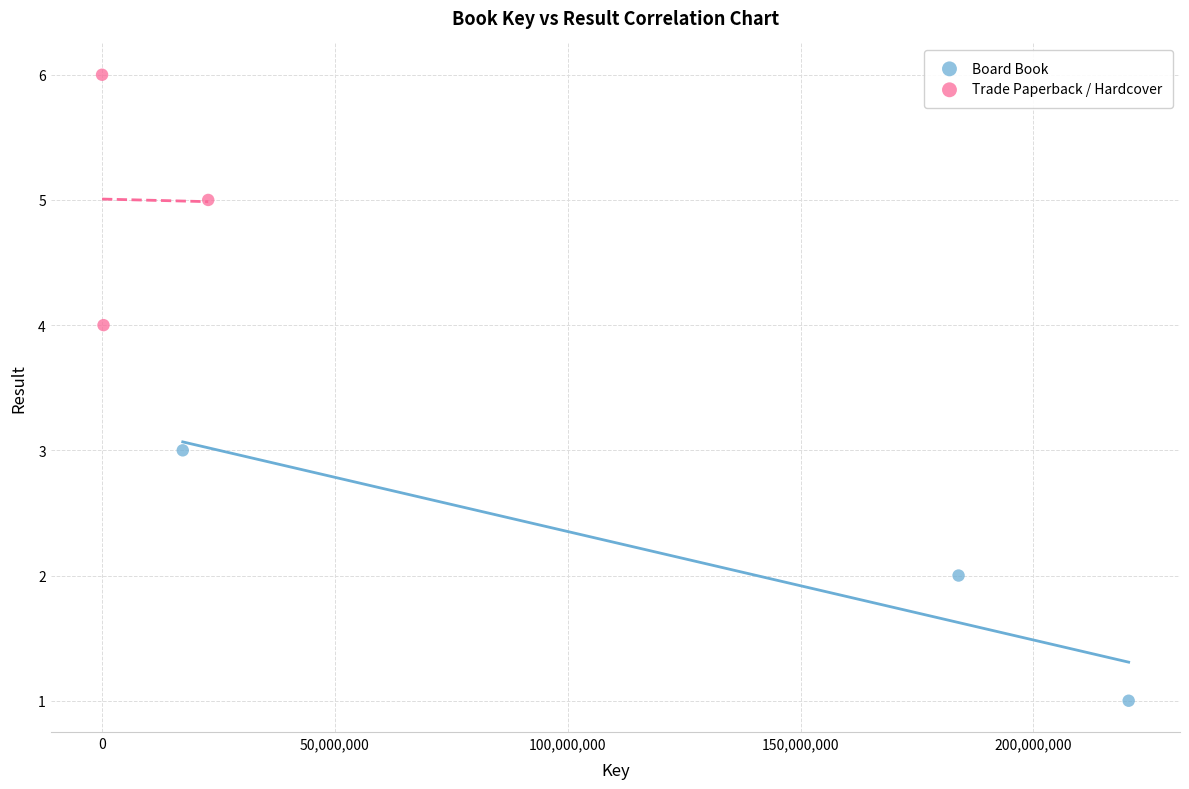

Which series contains the lowest Y value?

Board Book